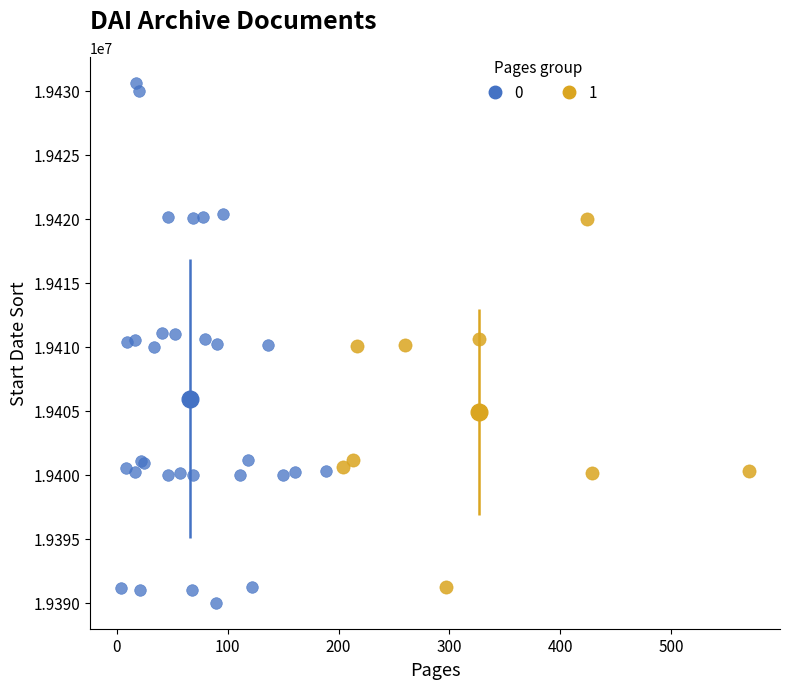

Which series has the widest spread of Y values?

0